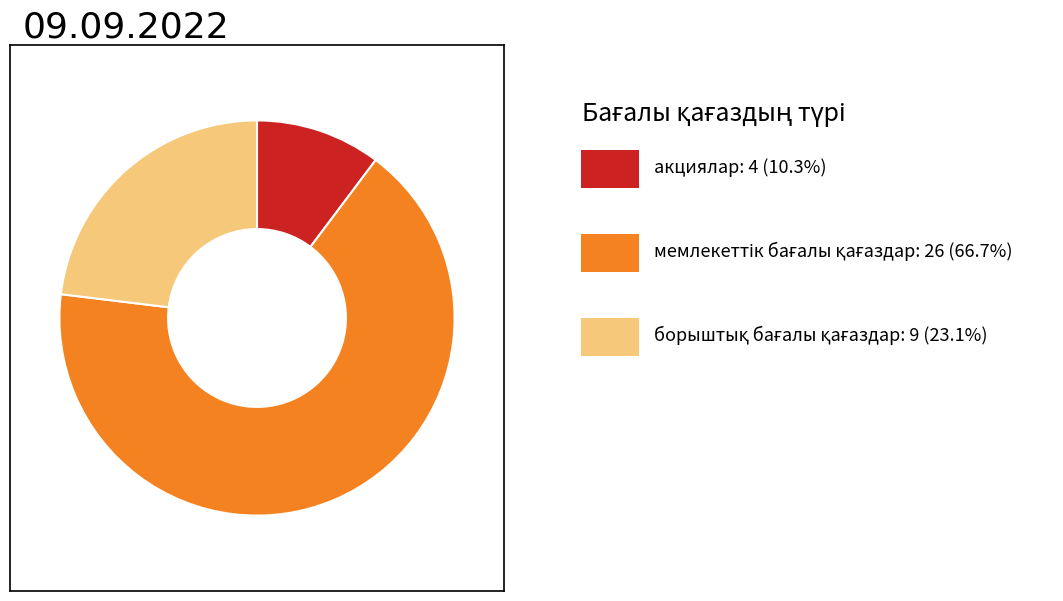

Is there a majority slice in this chart?

Yes